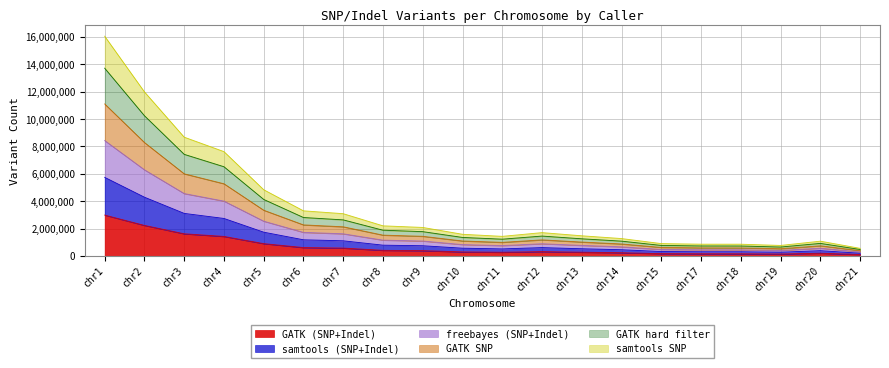

Which category has the highest value in the GATK (SNP+Indel) series?

chr1